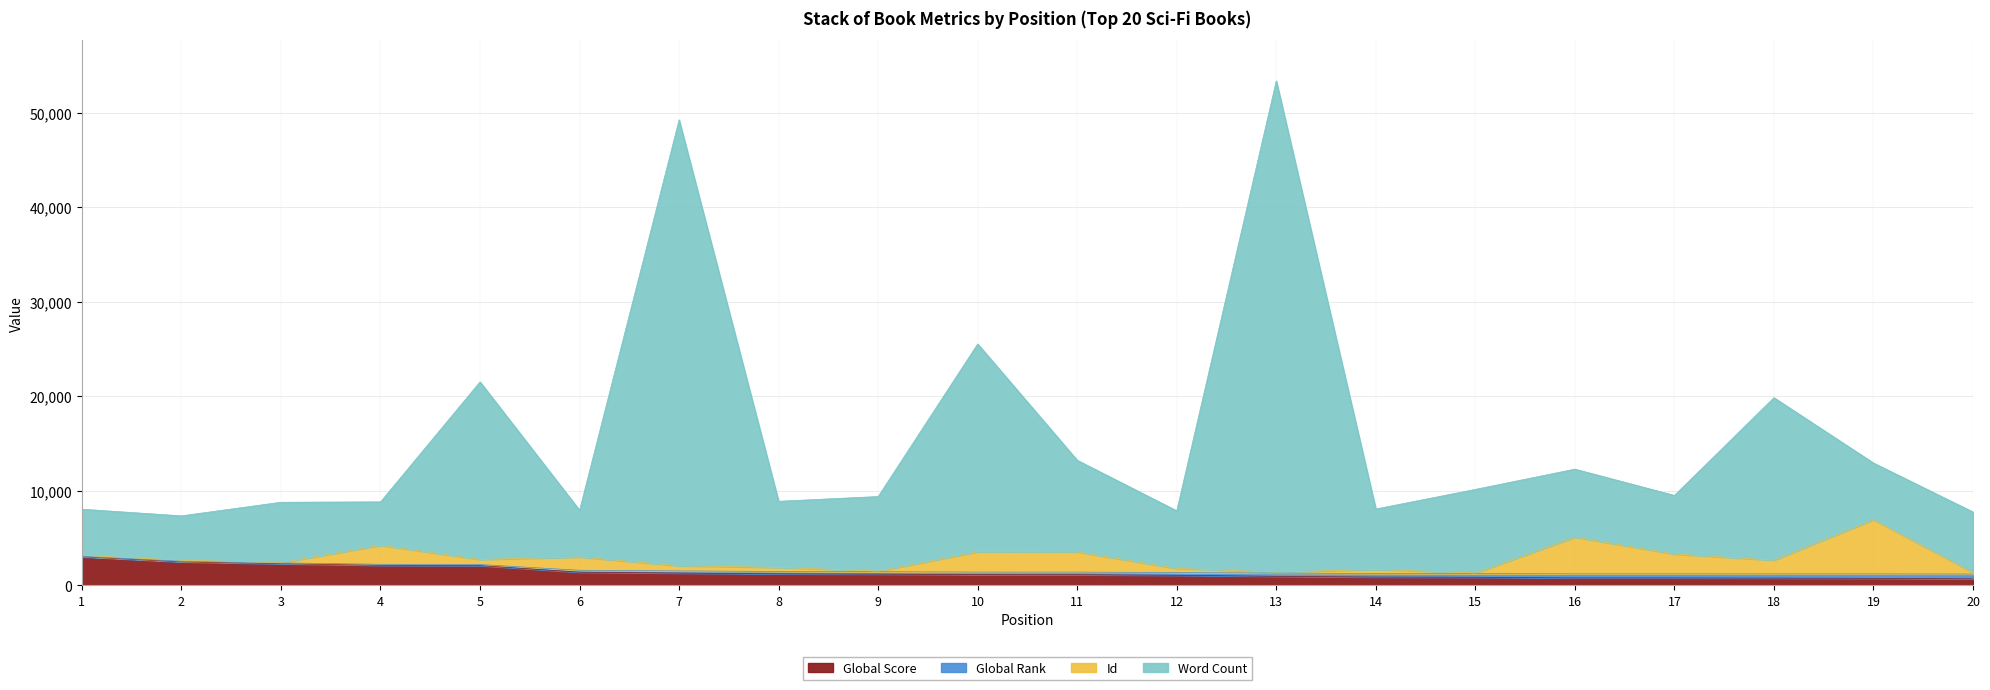

What is the value of the Global Score point at the 12th from the left?

1068.0